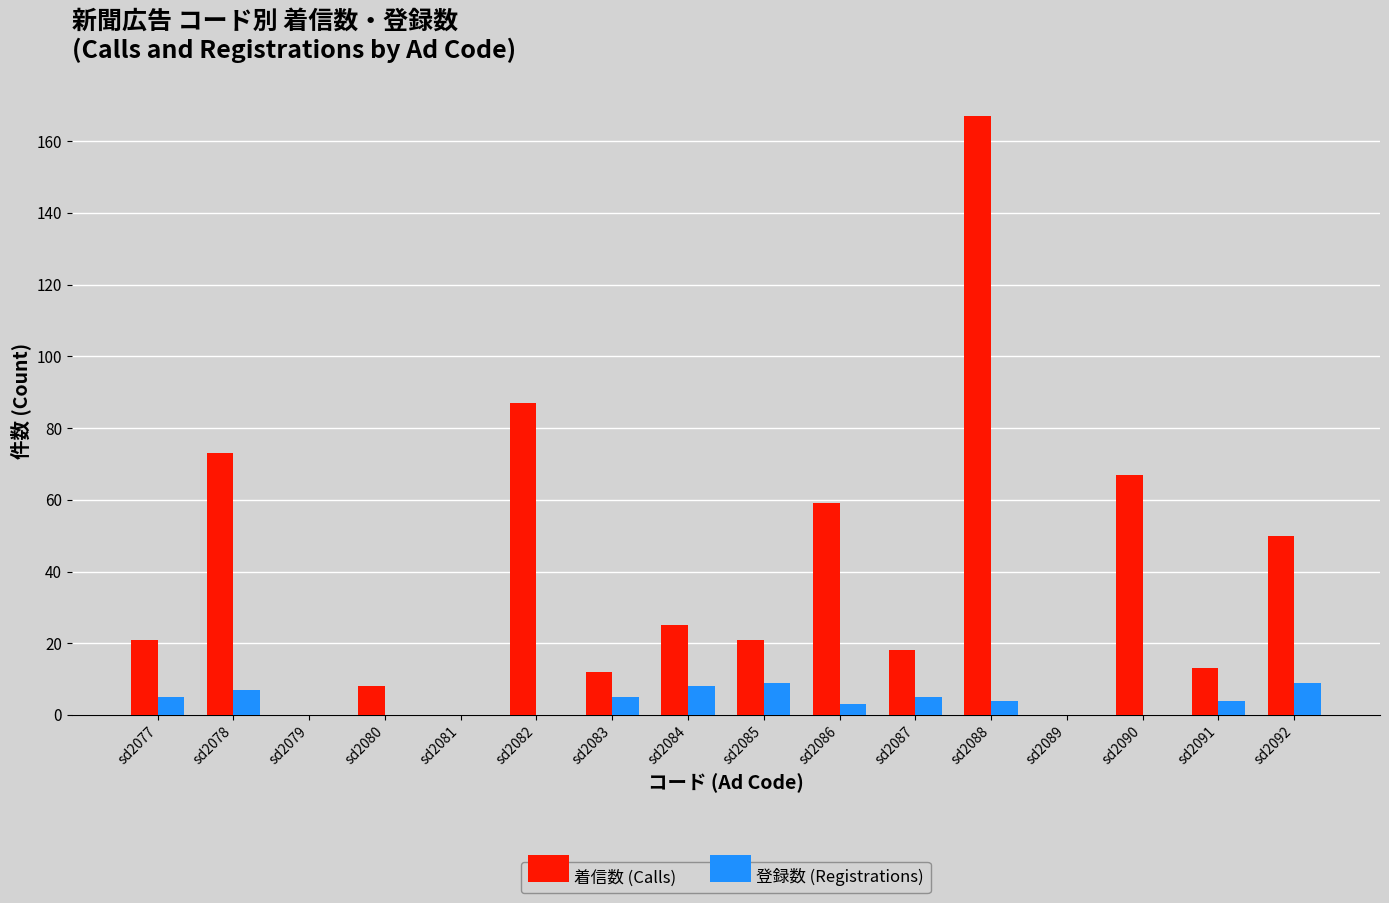

Which series has the largest total across all categories?

着信数 (Calls)